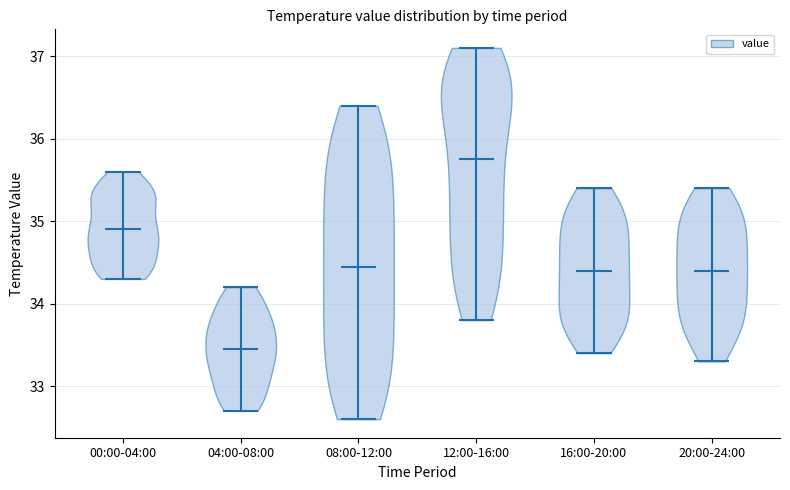

Where does the median line of the violin for 20:00-24:00 sit on the y-axis? The values are not printed on the chart, so give them approximately, as read against the axis.

34.4